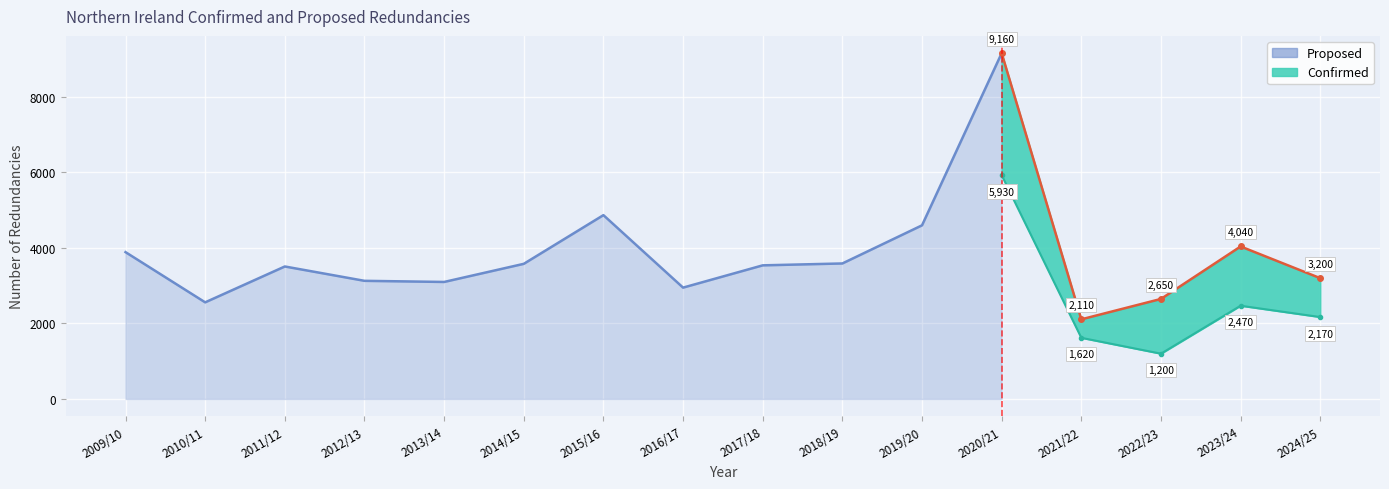

Rank the series by their average value, from lowest to highest.

Confirmed, Proposed